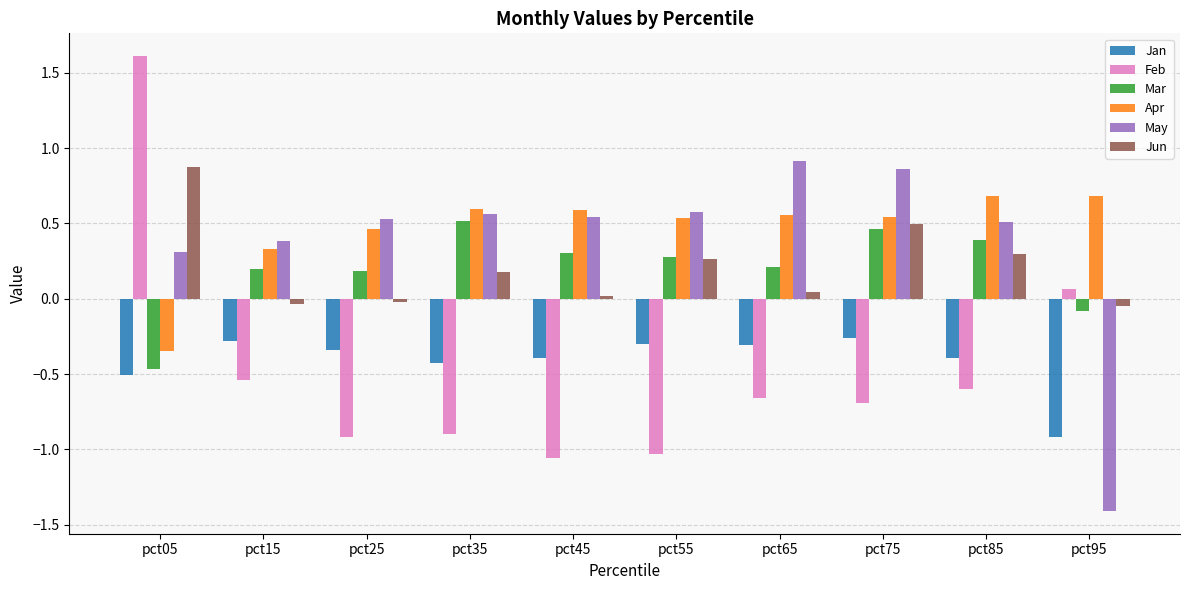

The value of Apr at pct15 is 0.5. True or false?

False